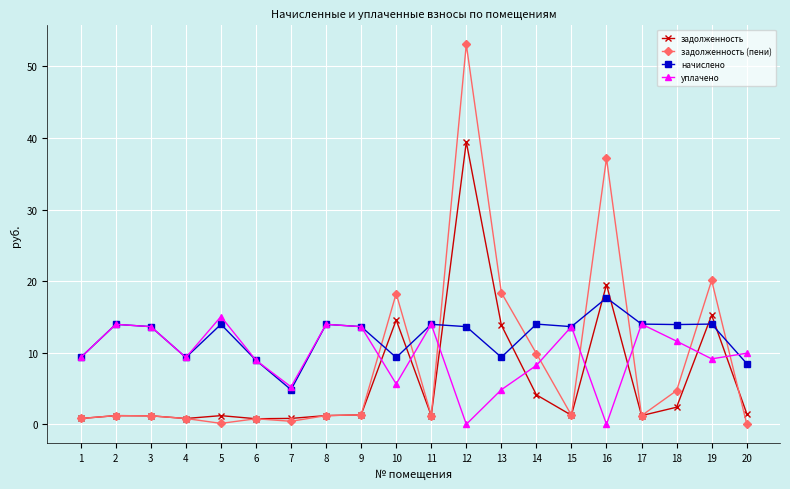

True or false: задолженность has more than 1 points higher than both neighbors.

True